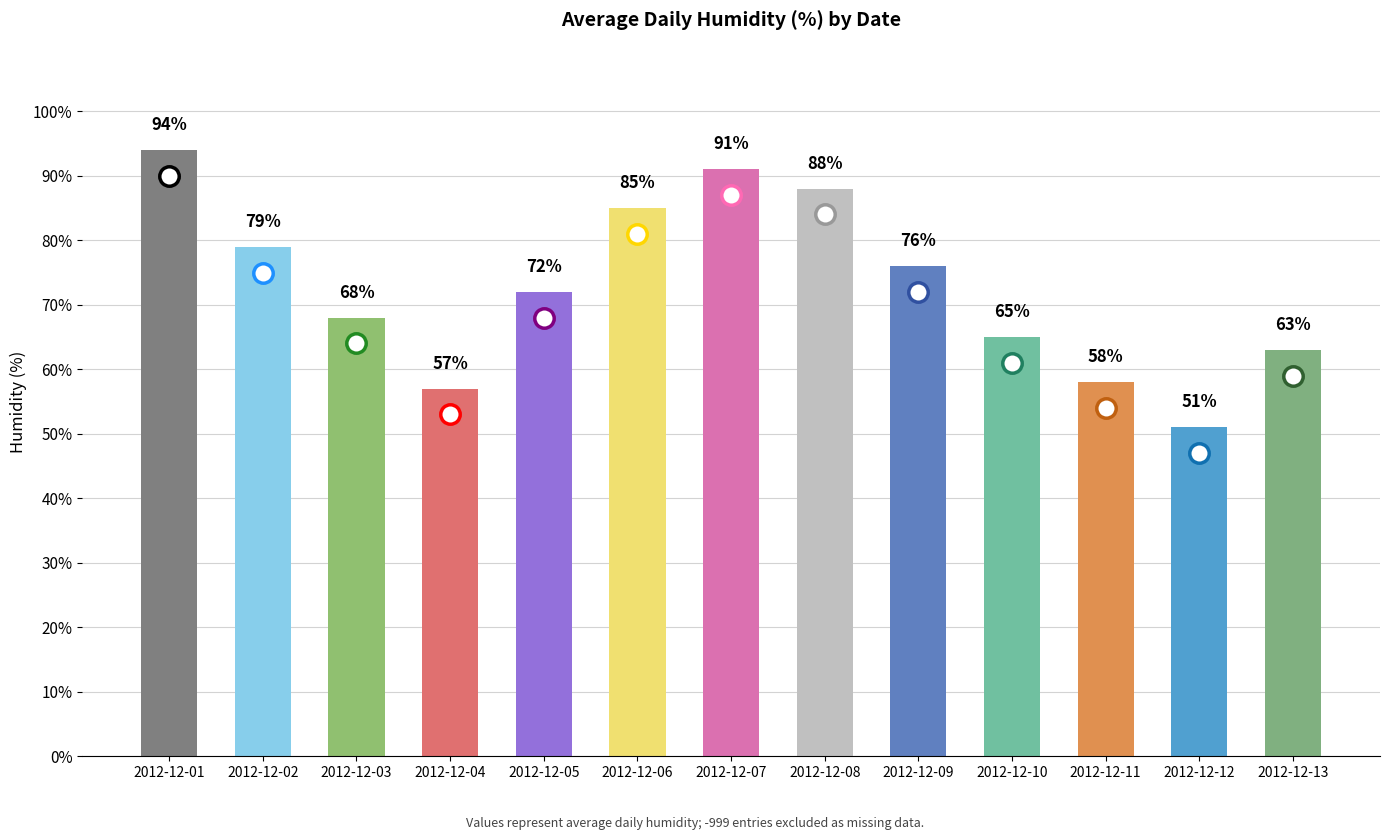

Which label corresponds to the smallest value in the chart?

2012-12-12